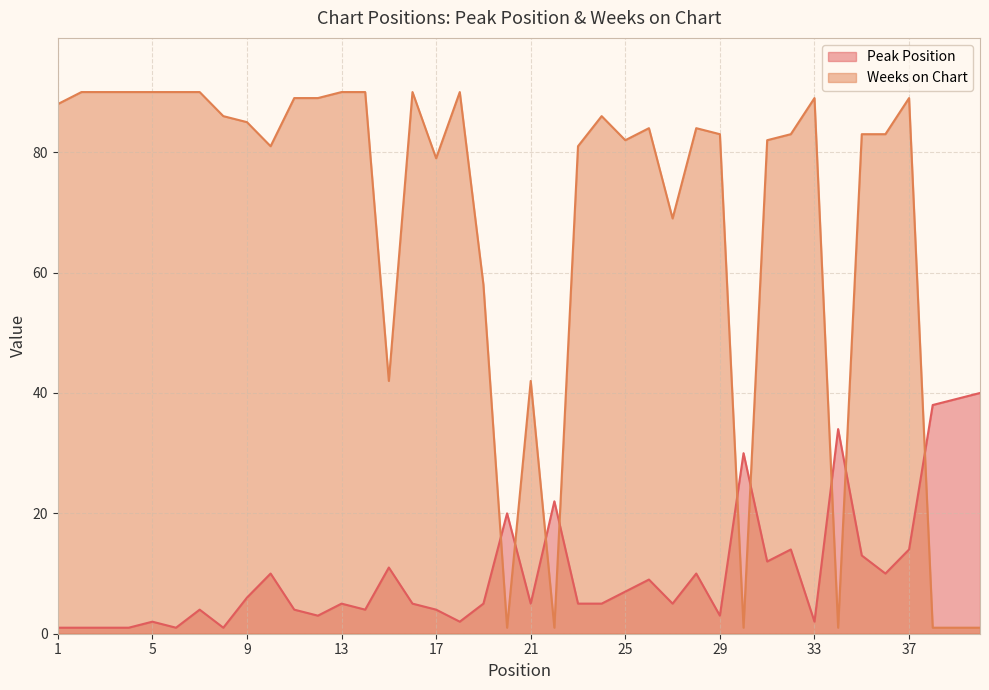

What are all the series names shown in the legend?

Peak Position, Weeks on Chart